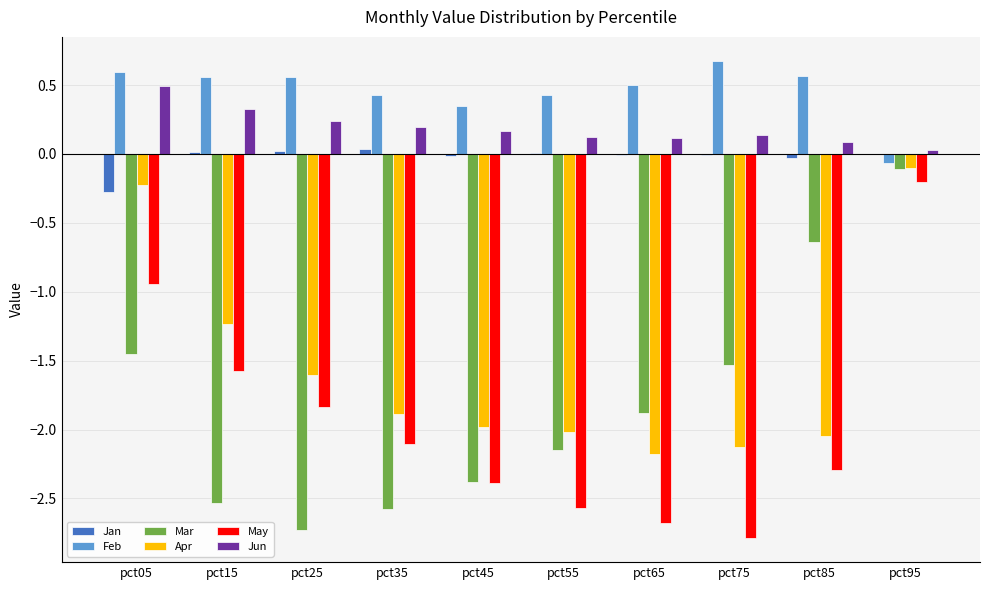

Is it true that Mar equals -1.4 at pct25?

False